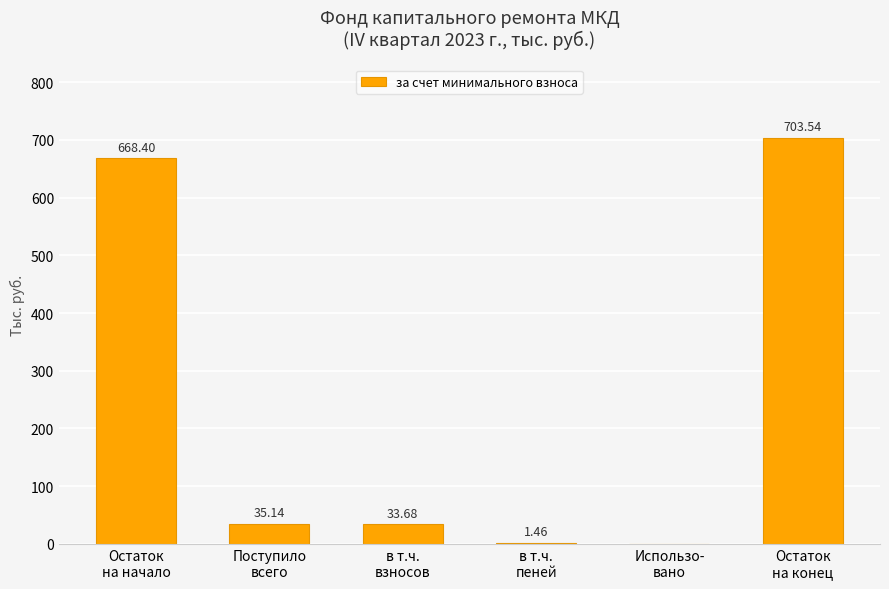

What is the change in value from Поступило
всего to в т.ч.
пеней?

-33.7